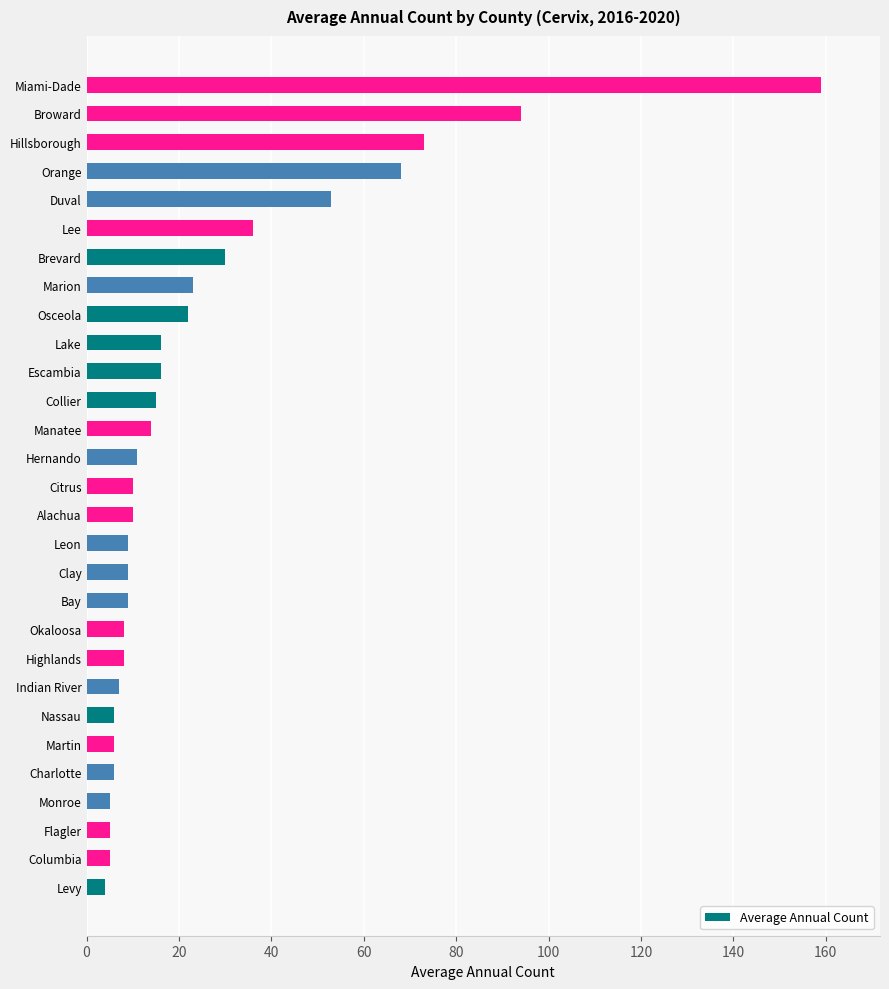

Reading bottom to top, what are all the values shown in this chart?

4	5	5	5	6	6	6	7	8	8	9	9	9	10	10	11	14	15	16	16	22	23	30	36	53	68	73	94	159